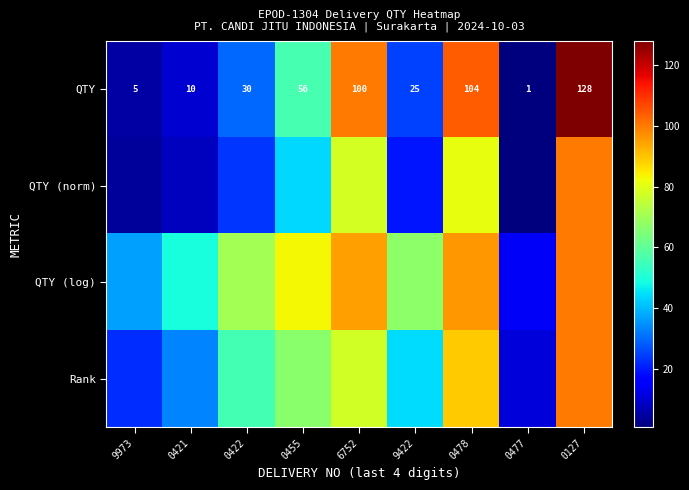

What is the difference between the second highest and second lowest values in the QTY (norm) series?

77.3